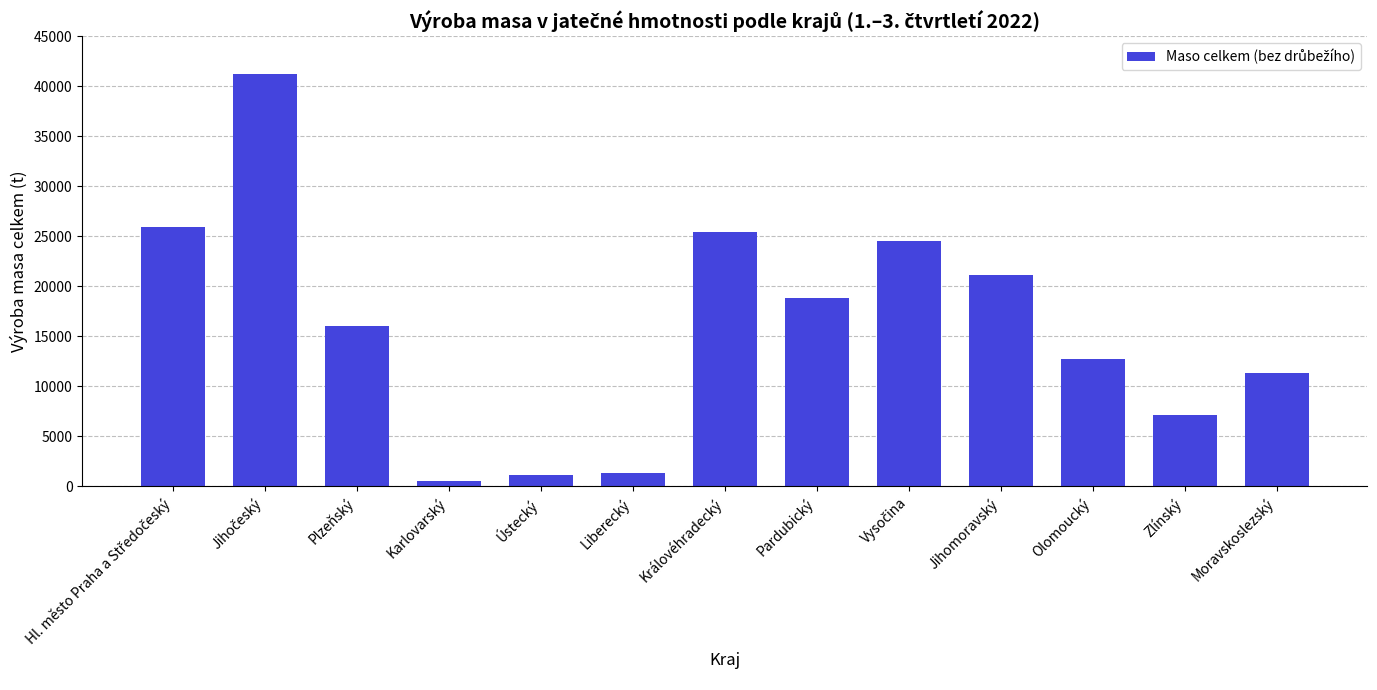

Reading left to right, transcribe all the data shown in this chart.

25926.6	41202.7	16002.1	509.1	1147.7	1351.4	25432.0	18861.7	24516.8	21109.0	12773.9	7097.8	11295.3